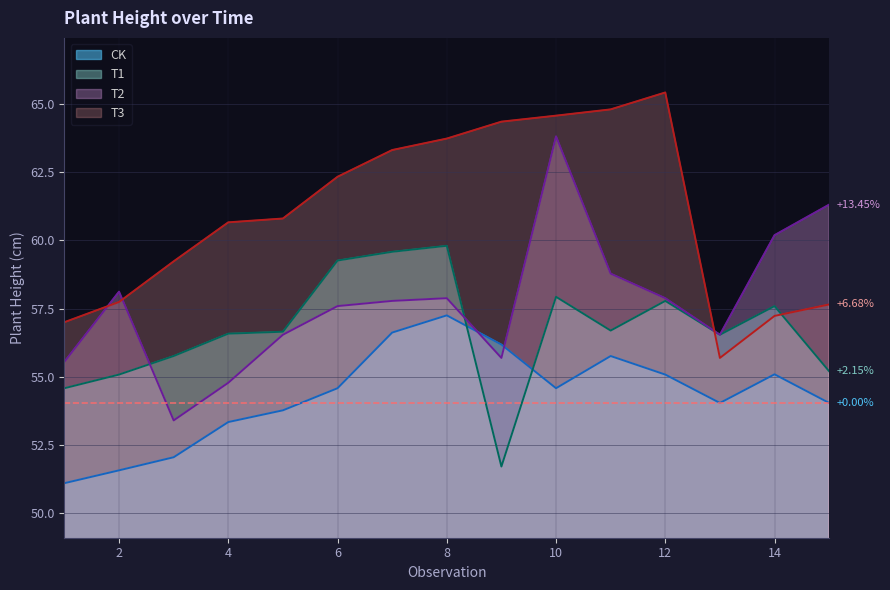

Which category has the highest value in the T1 series?

8